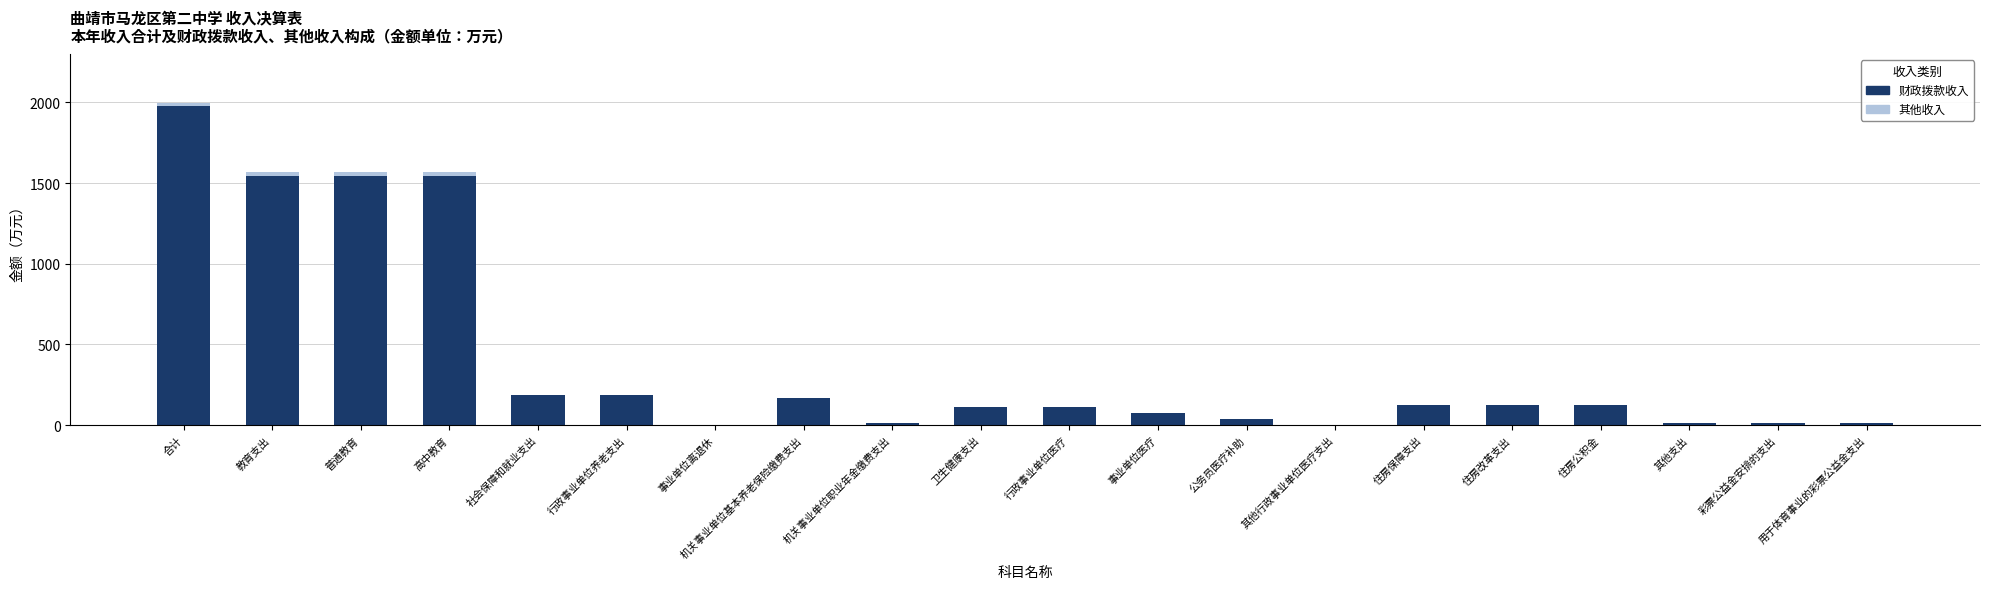

Rank the series at 住房改革支出 from highest to lowest value.

其他收入, 财政拨款收入